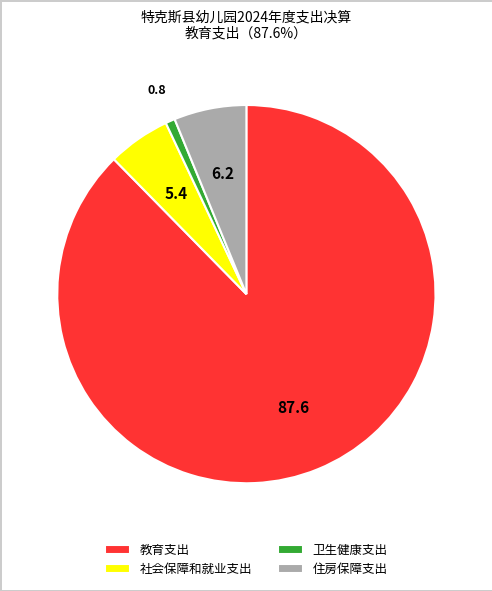

Count the number of slices in the pie.

4